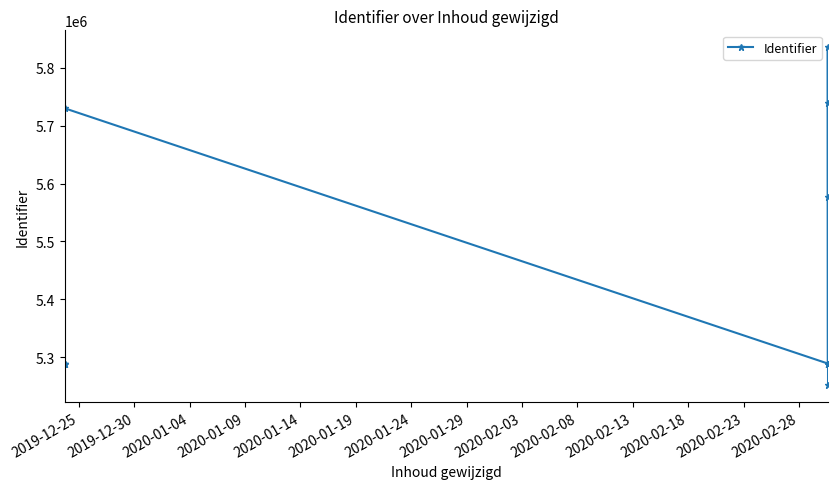

Between 2020-01-24 and 2019-12-25, which is larger?

2020-01-24